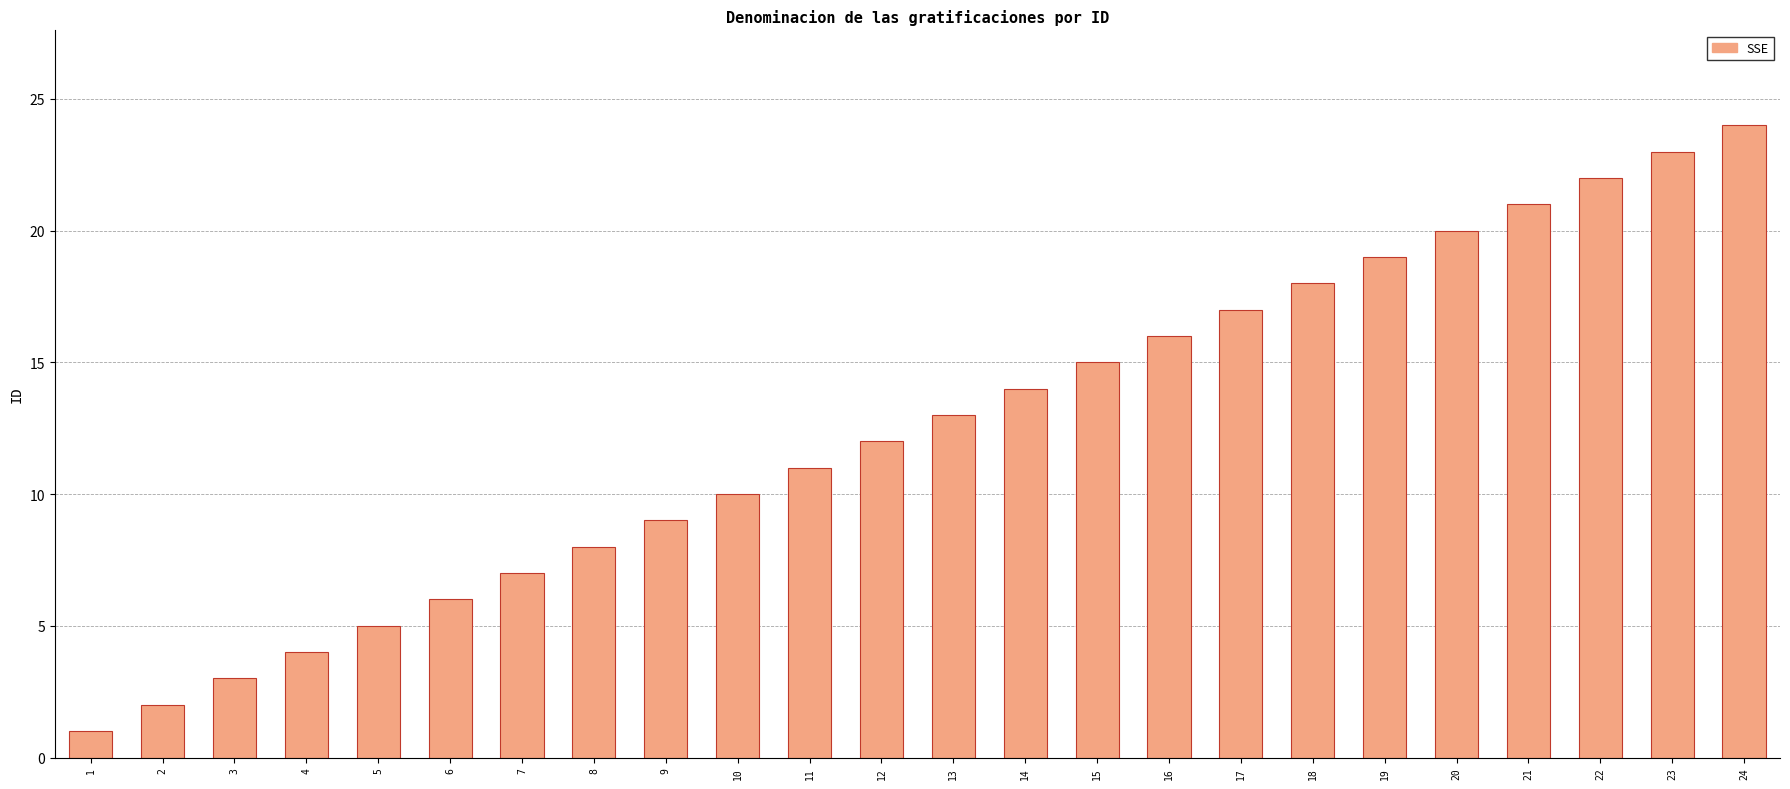

What is the smallest value displayed?

1